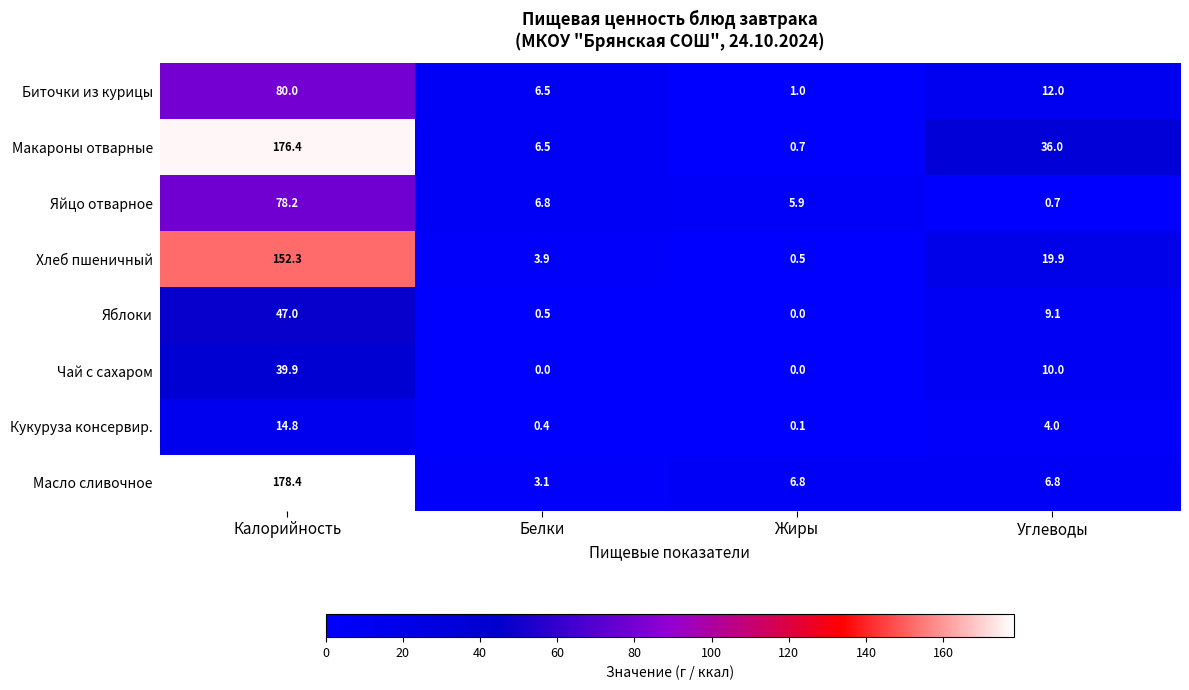

At Углеводы, list the series in order from smallest to largest.

Яйцо отварное, Кукуруза консервир., Масло сливочное, Яблоки, Чай с сахаром, Биточки из курицы, Хлеб пшеничный, Макароны отварные